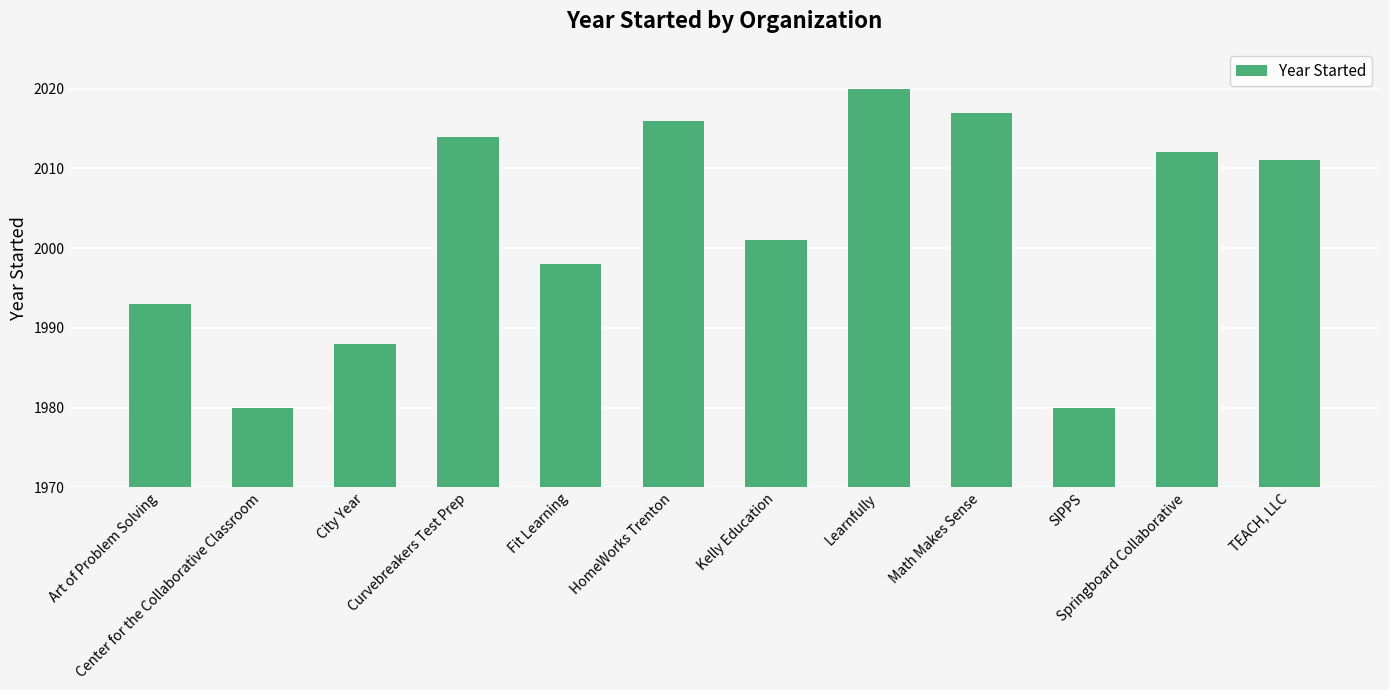

What is the change in value from Learnfully to TEACH, LLC?

-9